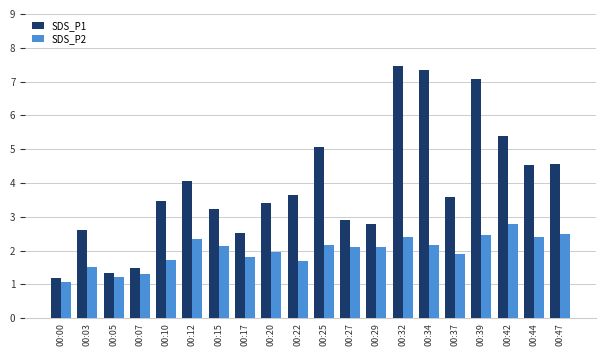

At which label is SDS_P2 closest to 1?

00:00